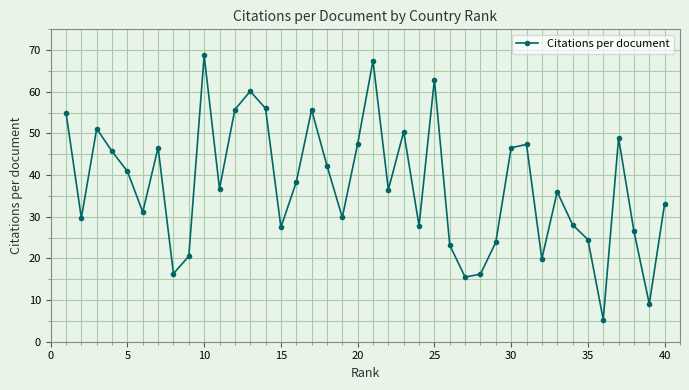

What is the sum of all values?

1504.9